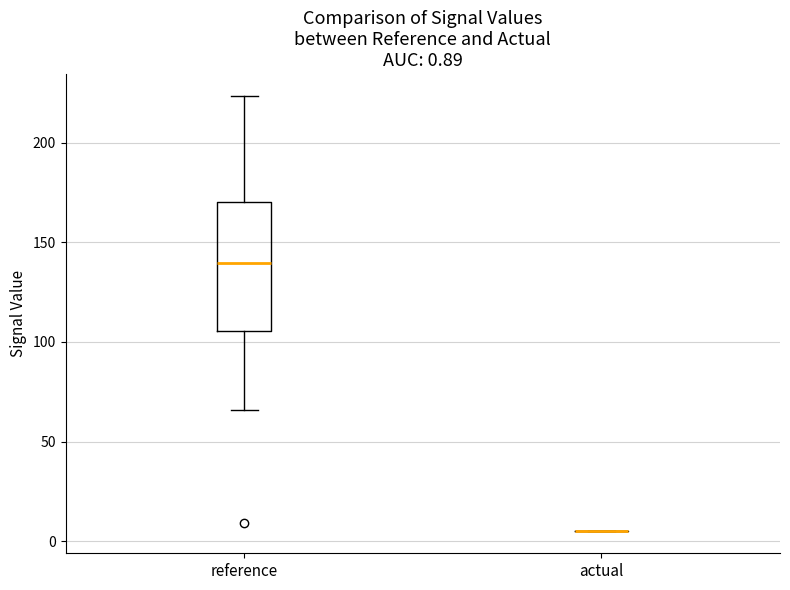

Comparing the boxes themselves (not the whiskers), which one is the tallest?

reference